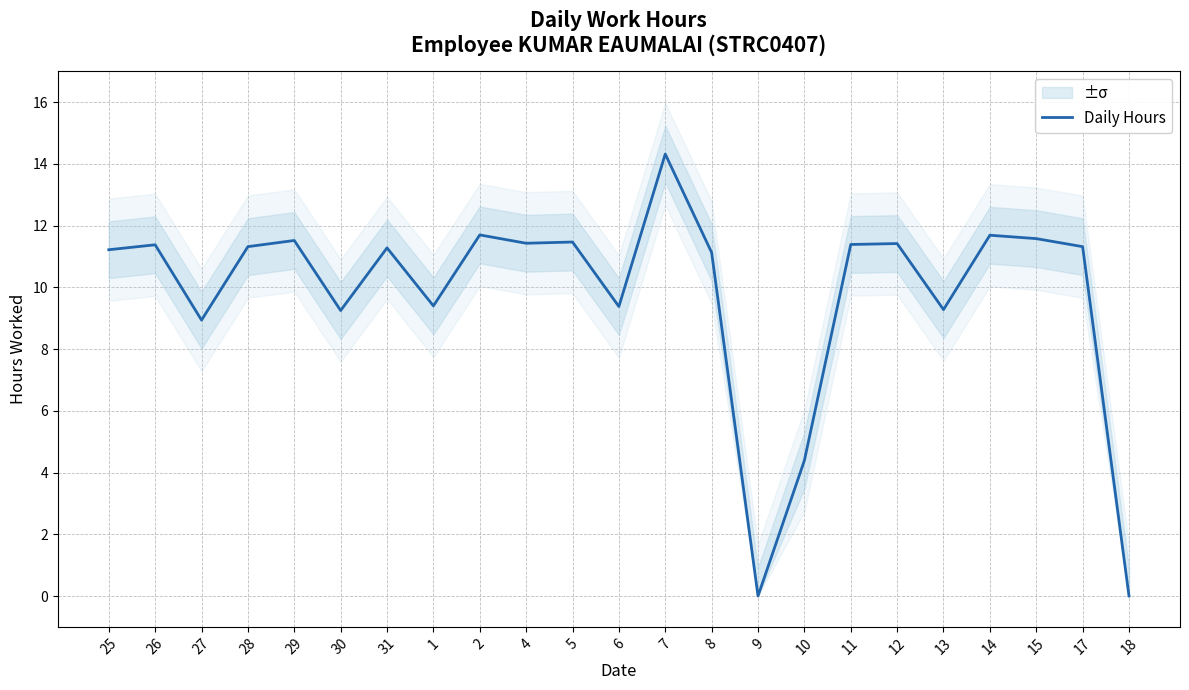

How many data points does each series have?

23